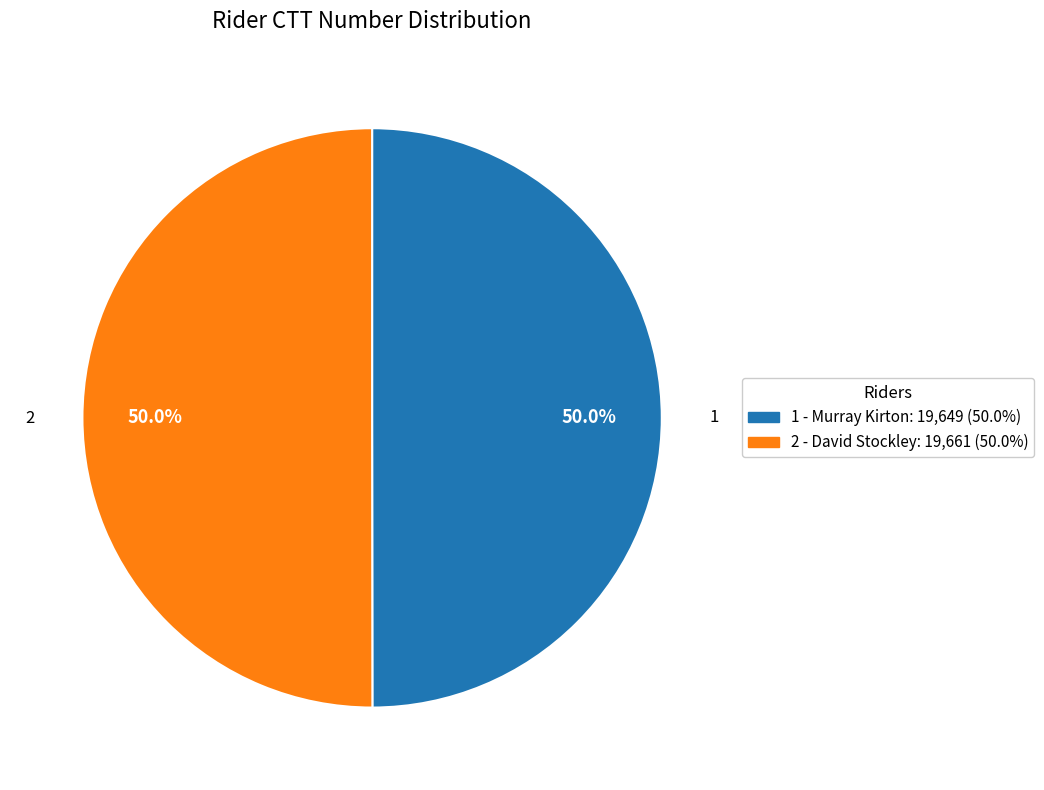

The 2 - David Stockley slice represents 65% of the pie. True or false?

False